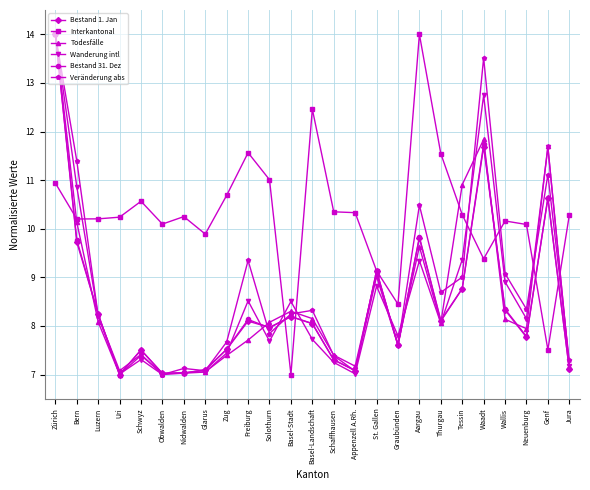

True or false: Veränderung abs has a value of 7.1 at Appenzell A.Rh..

True